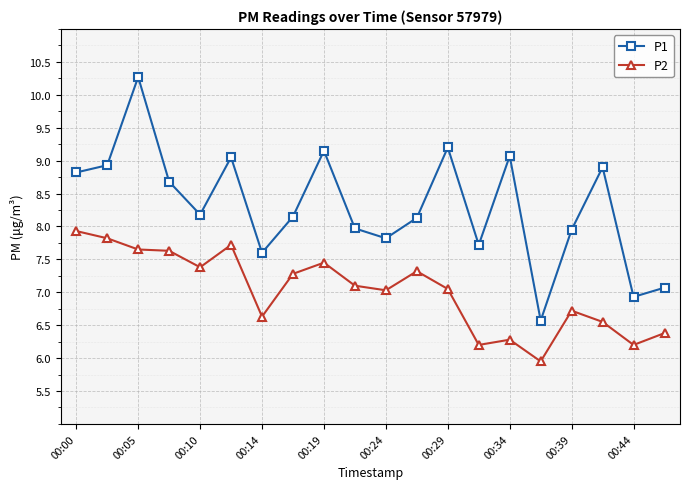

What is the difference between the maximum and second lowest values in the P1 series?

3.3